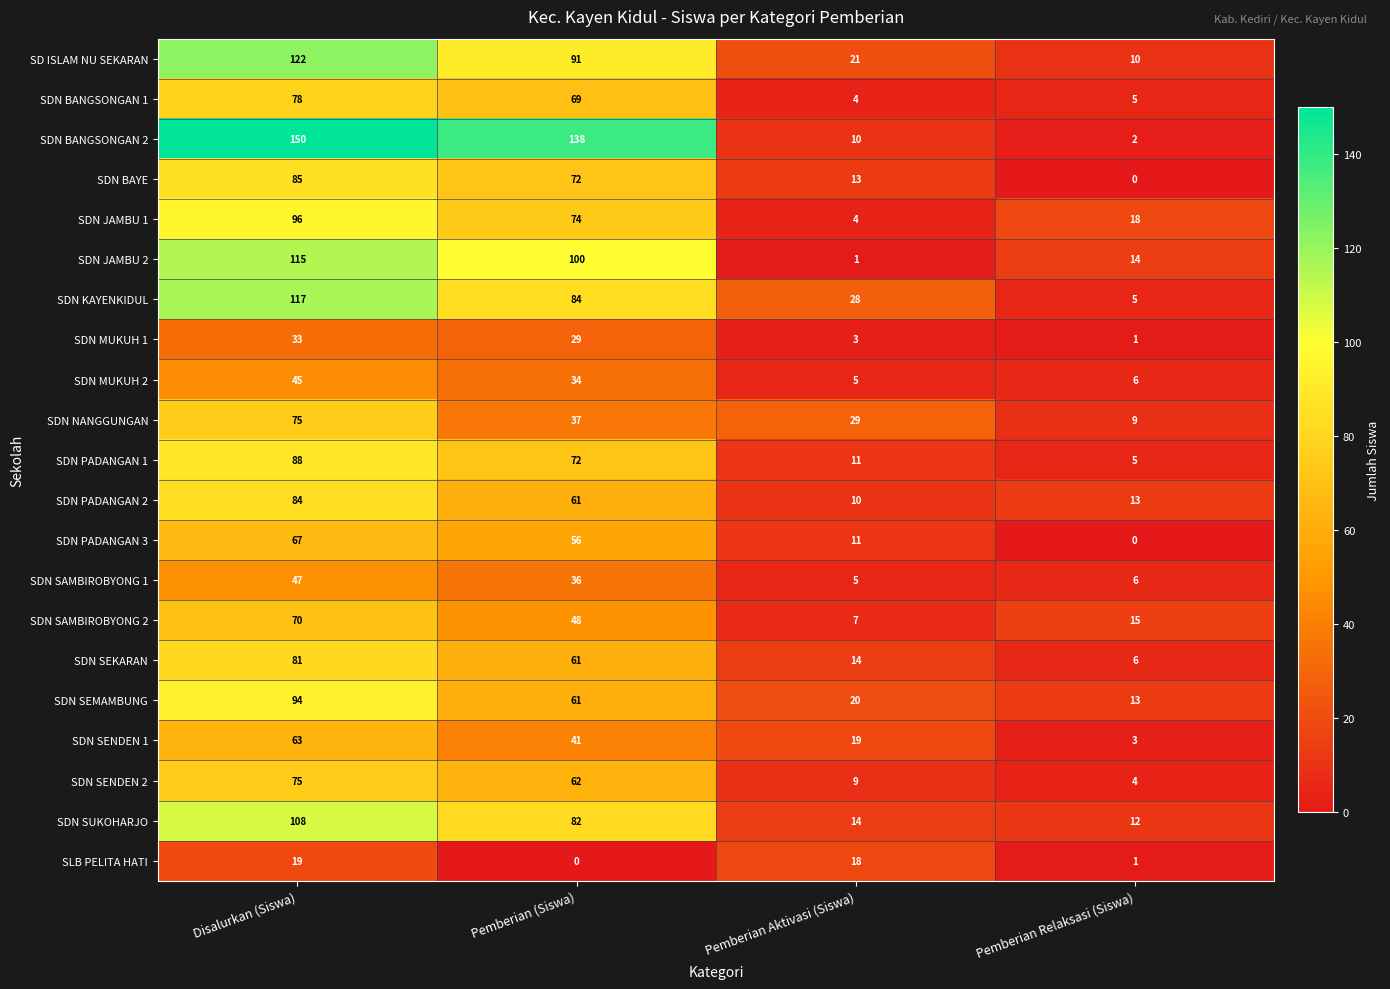

At which label does SDN JAMBU 1 first exceed 74?

Disalurkan (Siswa)